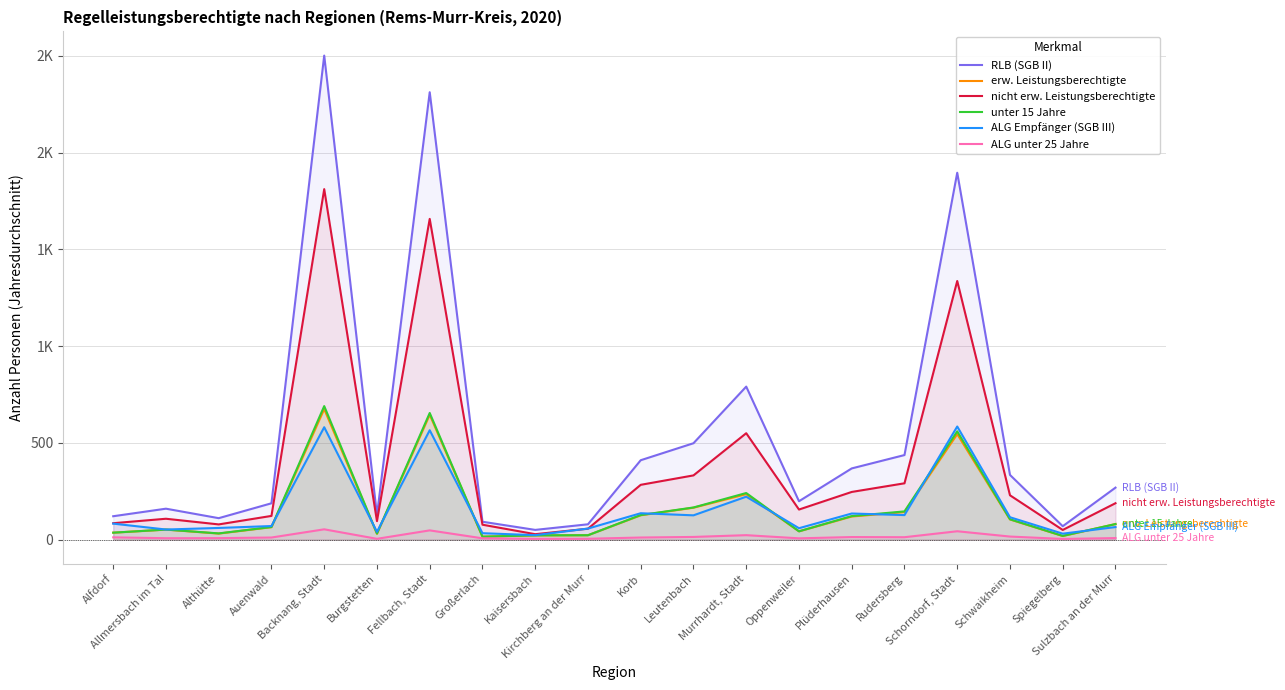

Does the chart display data point markers on the line(s)?

No